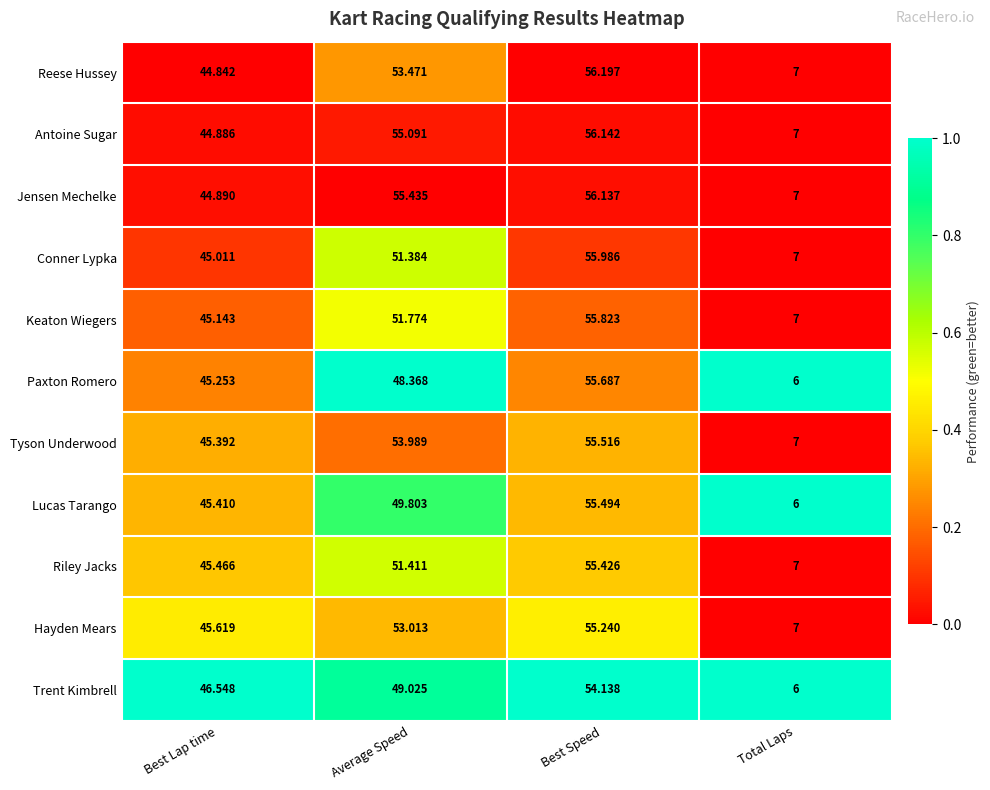

Where does the Hayden Mears series first go above 53?

Average Speed